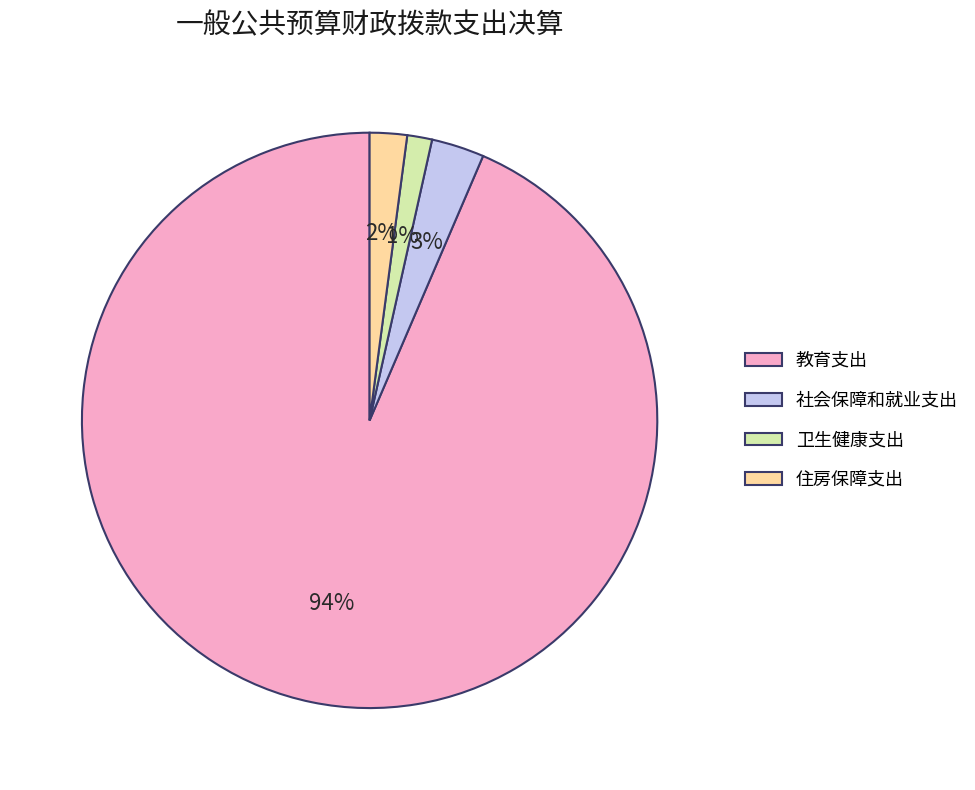

Which category has the biggest portion of the pie?

教育支出